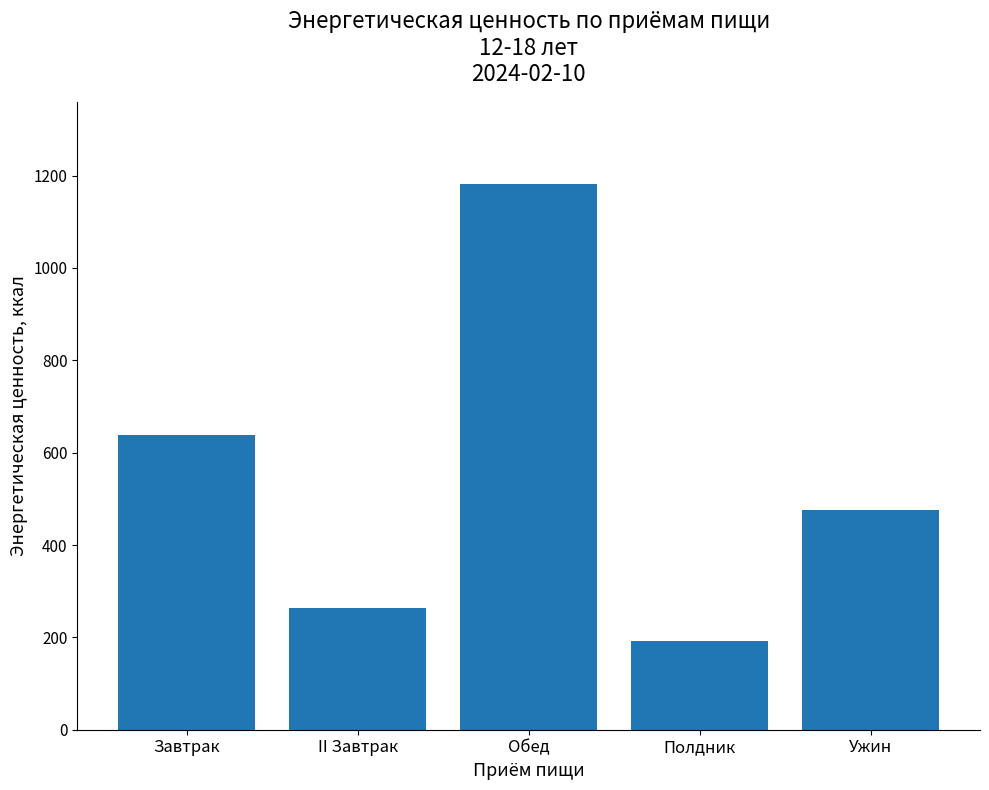

Which label corresponds to the largest value in the chart?

Обед